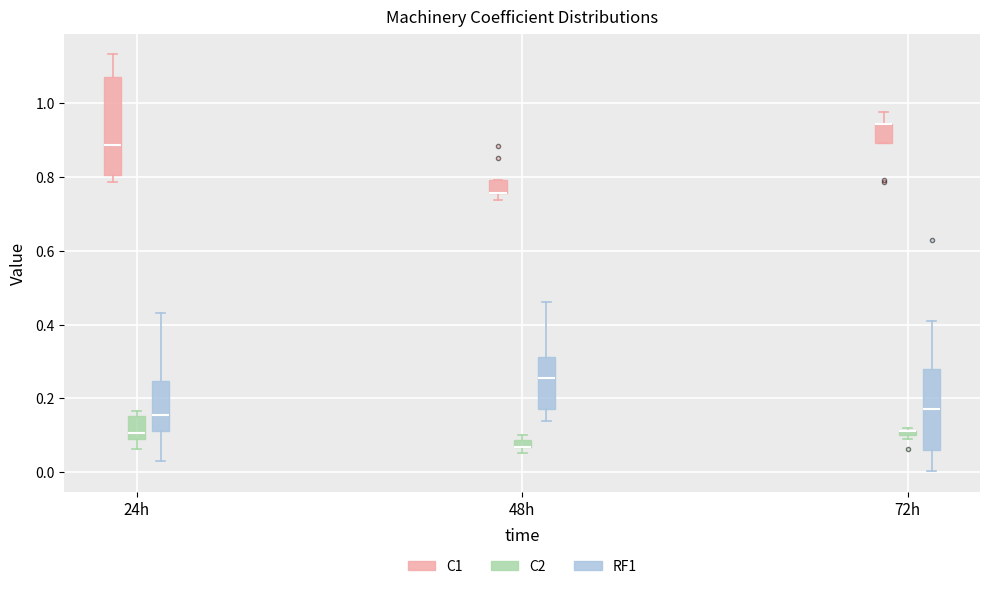

Which box is the tallest, from its lower edge to its upper edge?

24h (C1)